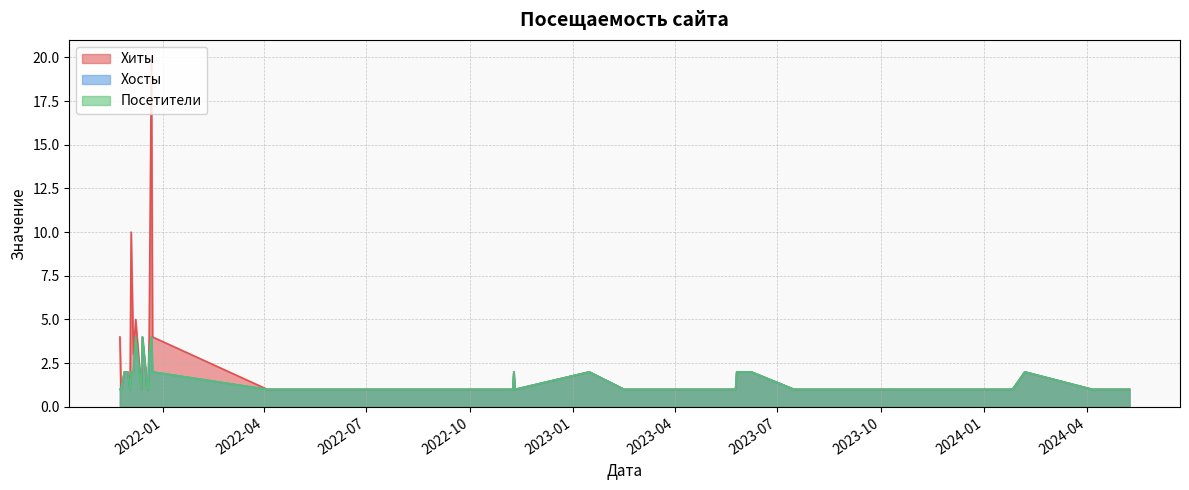

What value does the Хосты series have at 2021-12-19?

1